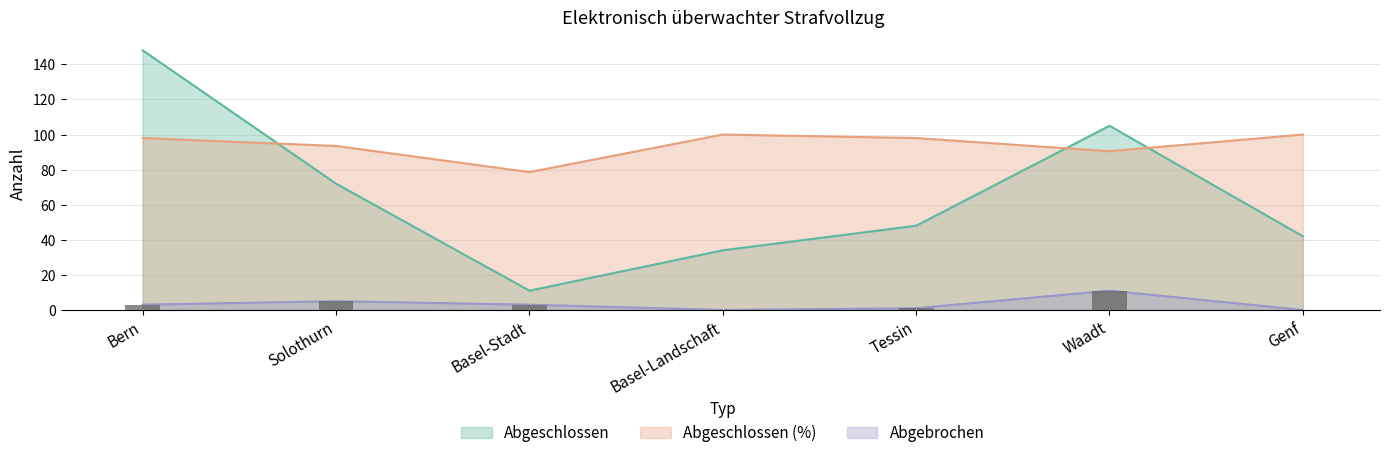

At how many categories does at least one series exceed 19?

7